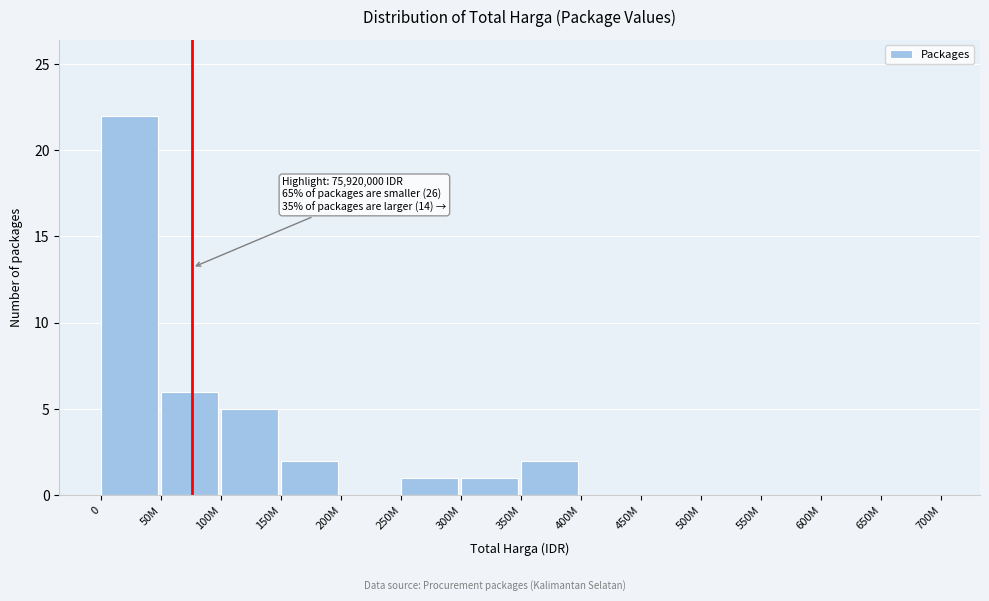

Reading left to right, what are all the values shown in this chart?

0=22	50M=6	100M=5	150M=2	200M=0	250M=1	300M=1	350M=2	400M=0	450M=0	500M=0	550M=0	600M=0	650M=0